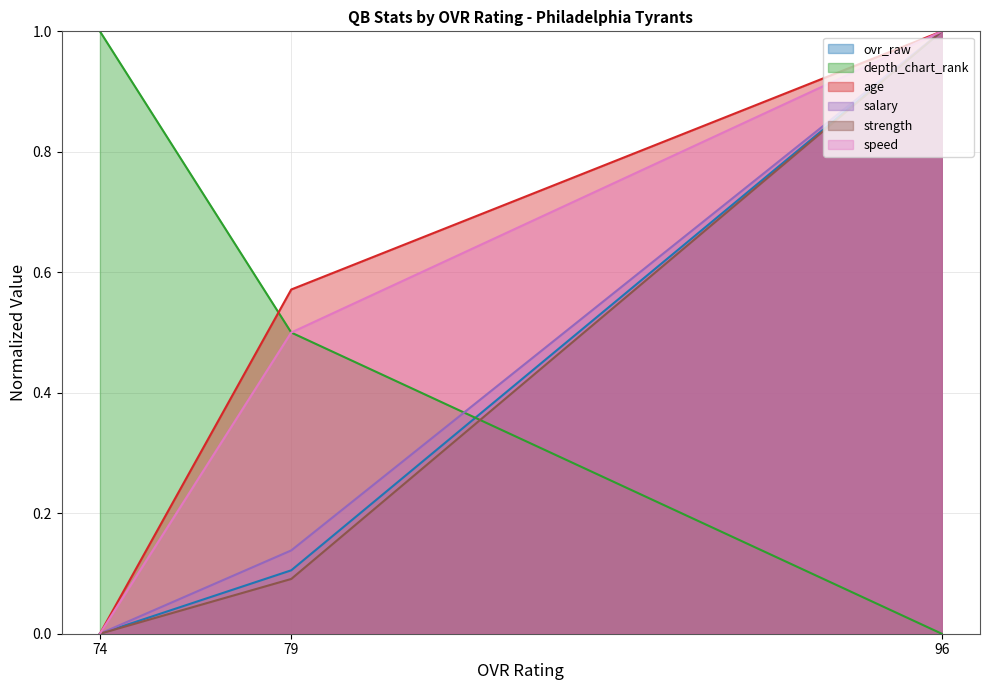

What is the spread (max minus min) of values at 96?

1.0